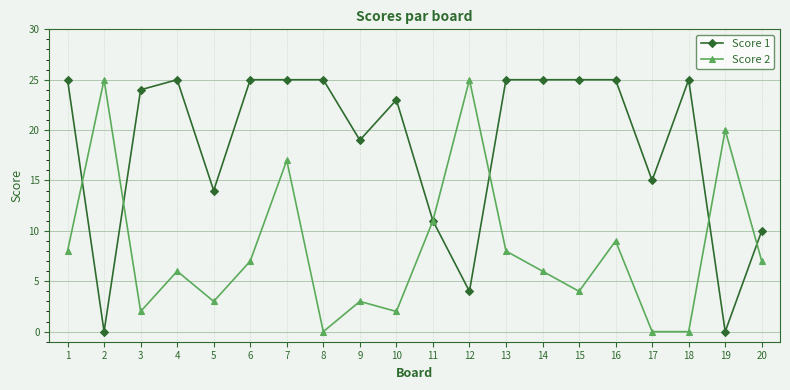

True or false: Score 1 has more than 1 interior local peaks.

True